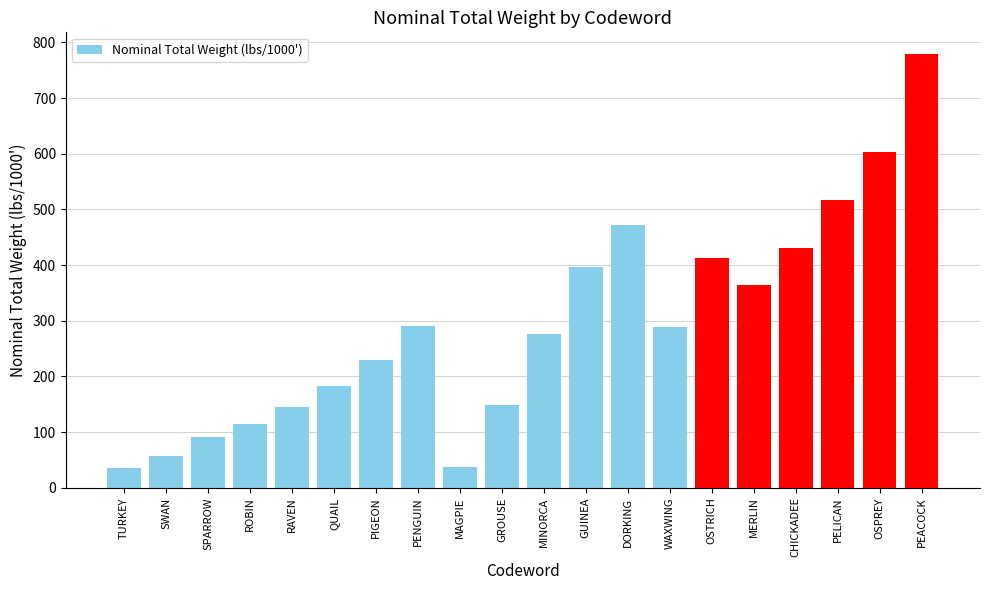

What is the minimum value shown in the chart?

36